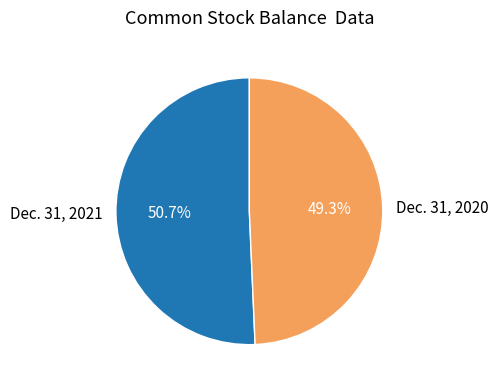

Which has a higher value, Dec. 31, 2020 or Dec. 31, 2021?

Dec. 31, 2021